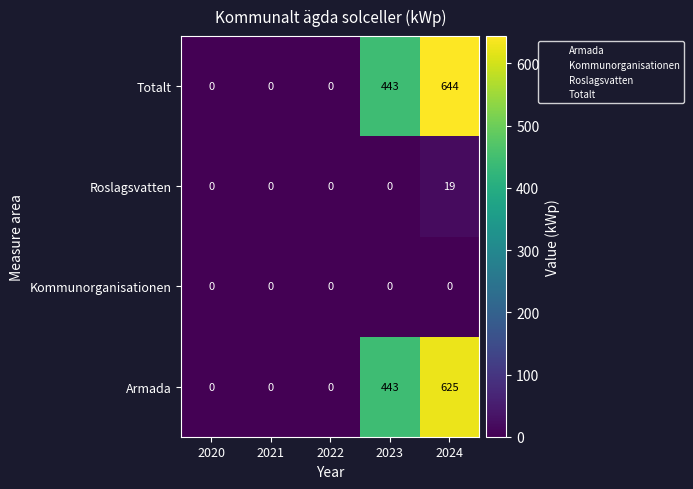

Which label corresponds to the largest value in the chart?

2024